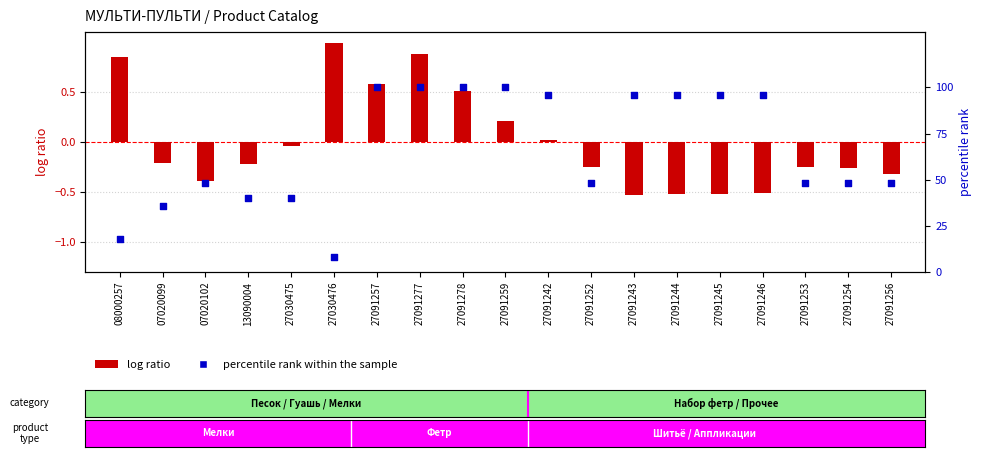

Which series contains the highest Y value?

percentile rank within the sample